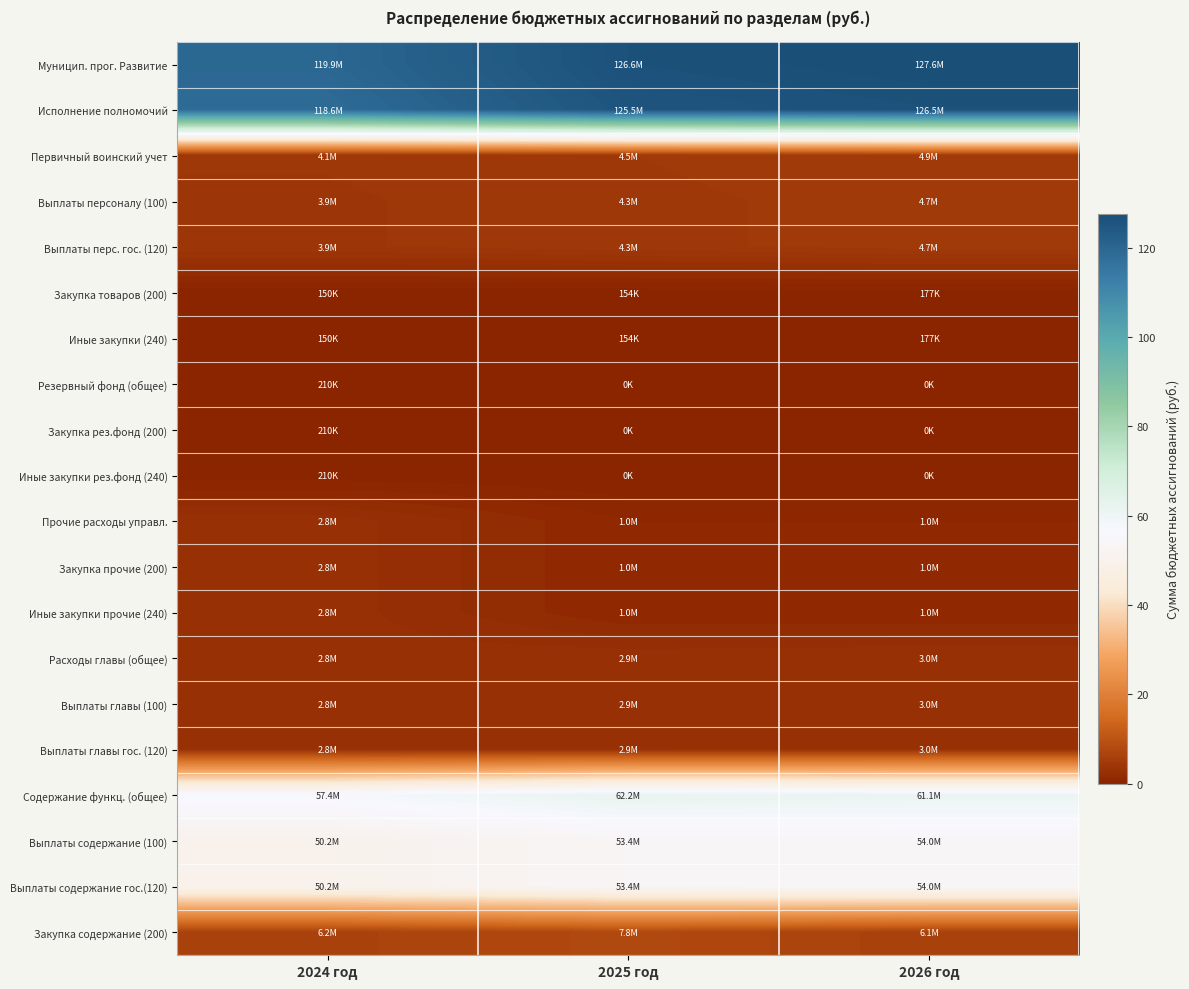

Rank the series by their maximum value, from highest to lowest.

Муницип. прог. Развитие, Исполнение полномочий, Содержание функц. (общее), Выплаты содержание (100), Выплаты содержание гос.(120), Закупка содержание (200), Первичный воинский учет, Выплаты персоналу (100), Выплаты перс. гос. (120), Расходы главы (общее), Выплаты главы (100), Выплаты главы гос. (120), Прочие расходы управл., Закупка прочие (200), Иные закупки прочие (240), Резервный фонд (общее), Закупка рез.фонд (200), Иные закупки рез.фонд (240), Закупка товаров (200), Иные закупки (240)